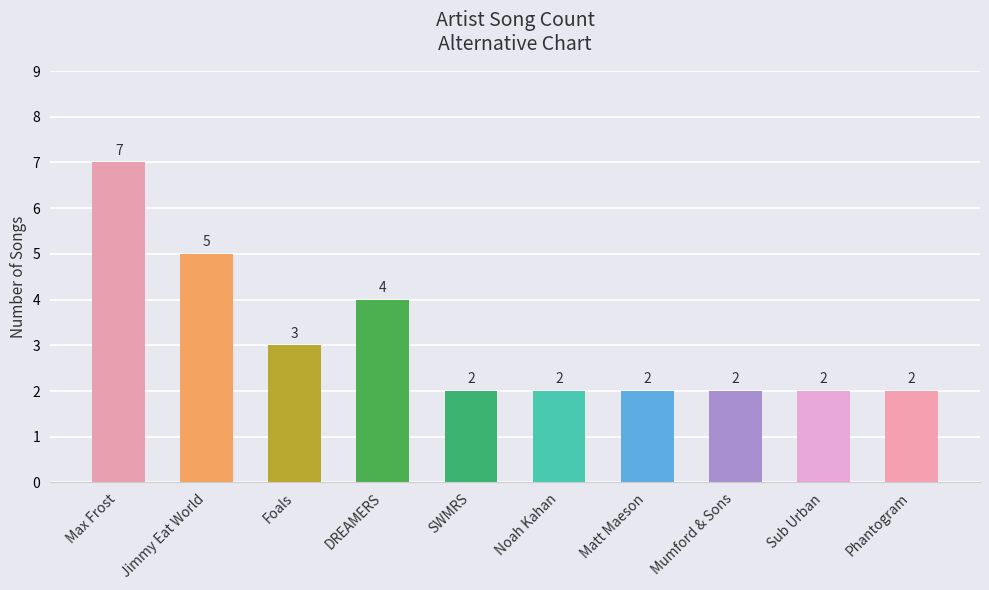

What is the smallest value displayed?

2